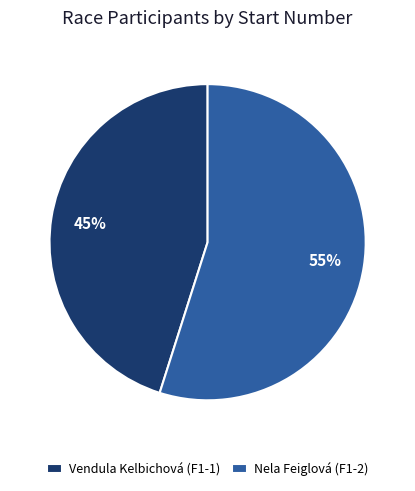

Rank the categories by value from highest to lowest.

Nela Feiglová (F1-2), Vendula Kelbichová (F1-1)